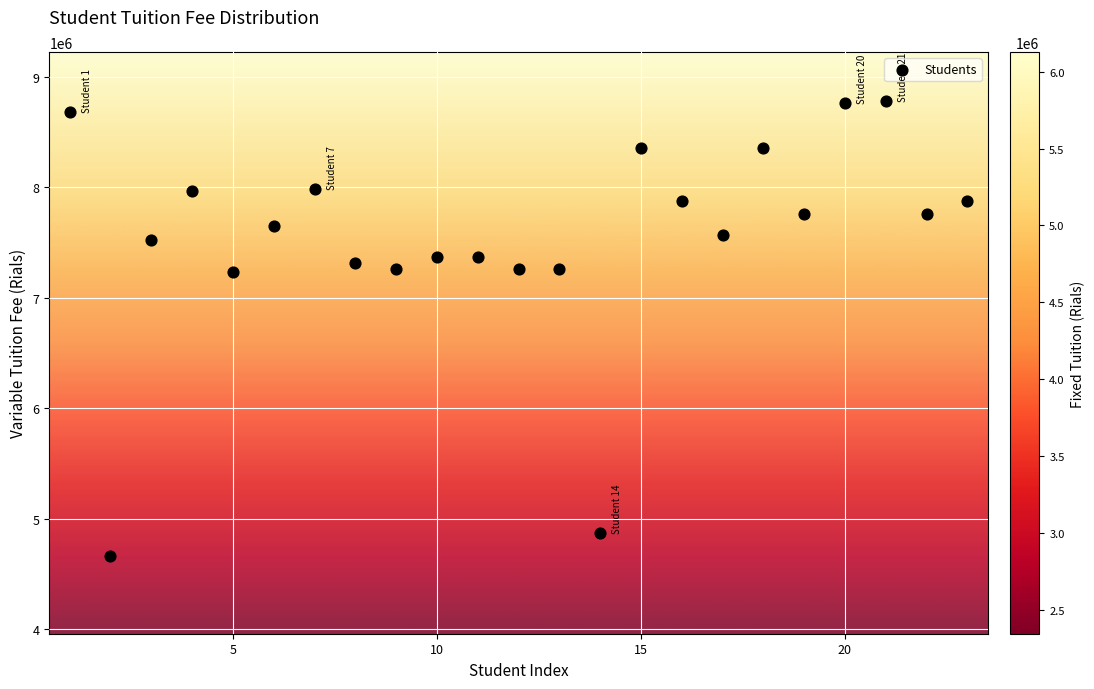

What is the range of Y values (max minus min)?

4121943